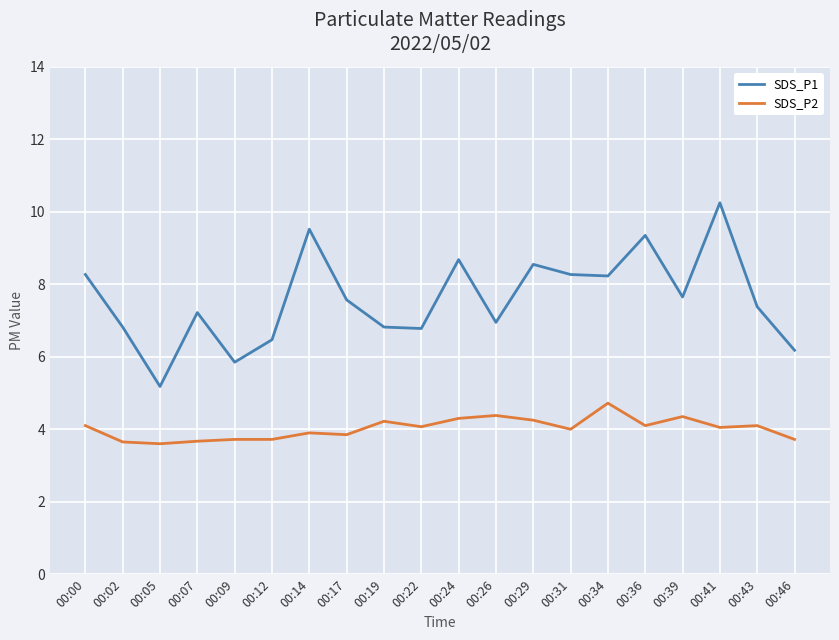

True or false: SDS_P1 and SDS_P2 cross at least once.

False